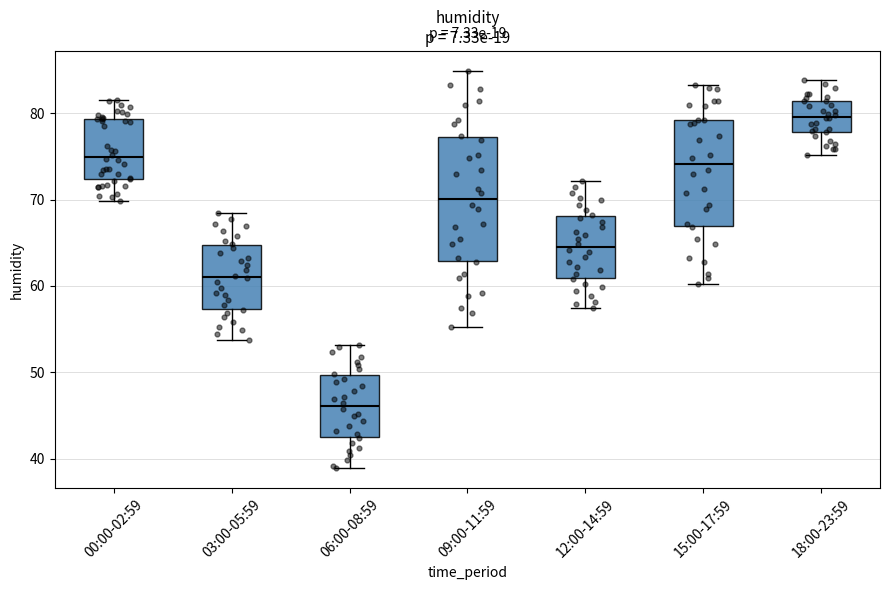

Comparing the boxes themselves (not the whiskers), which one is the tallest?

09:00-11:59